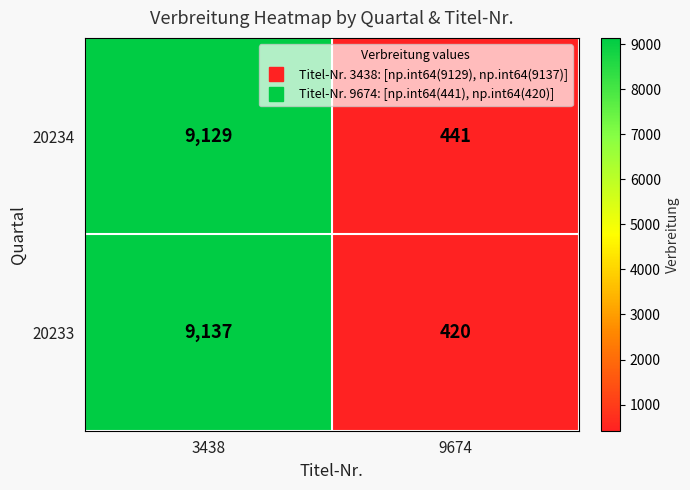

Rank the series by their maximum value, from highest to lowest.

20233, 20234